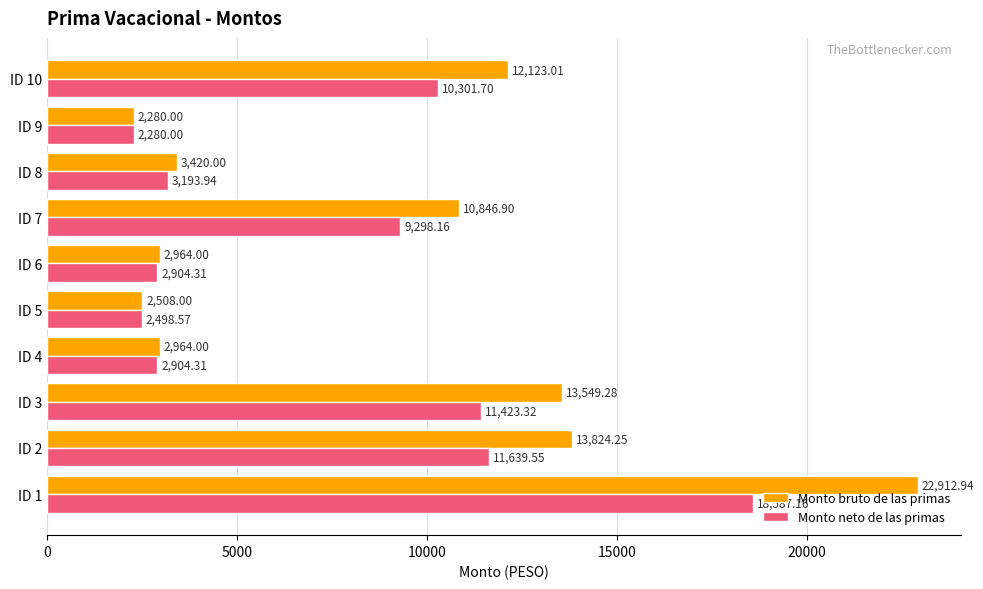

At ID 6, list the series in order from largest to smallest.

Monto bruto de las primas, Monto neto de las primas